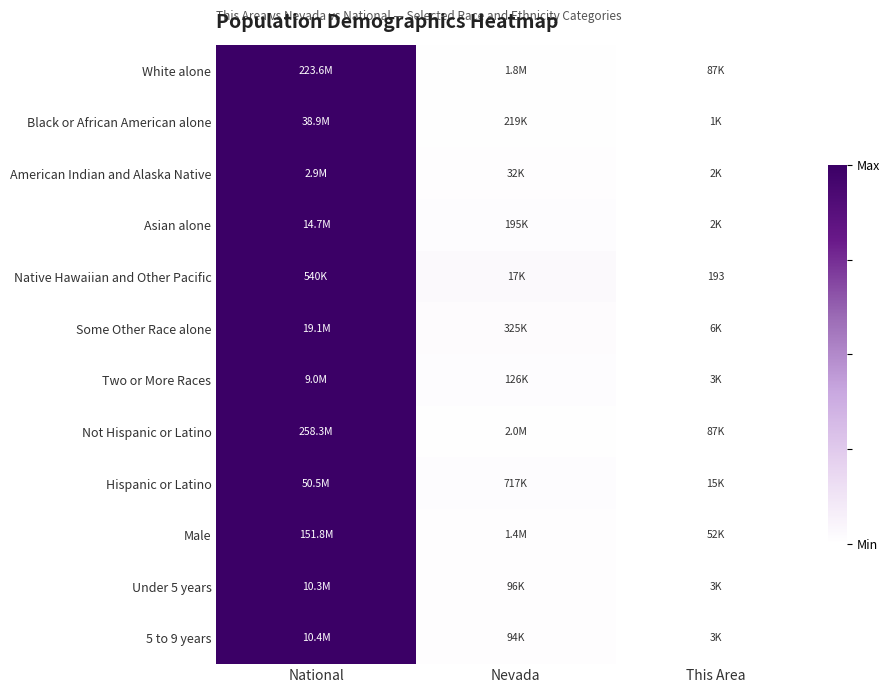

Where is White alone nearest to the value 0?

This Area